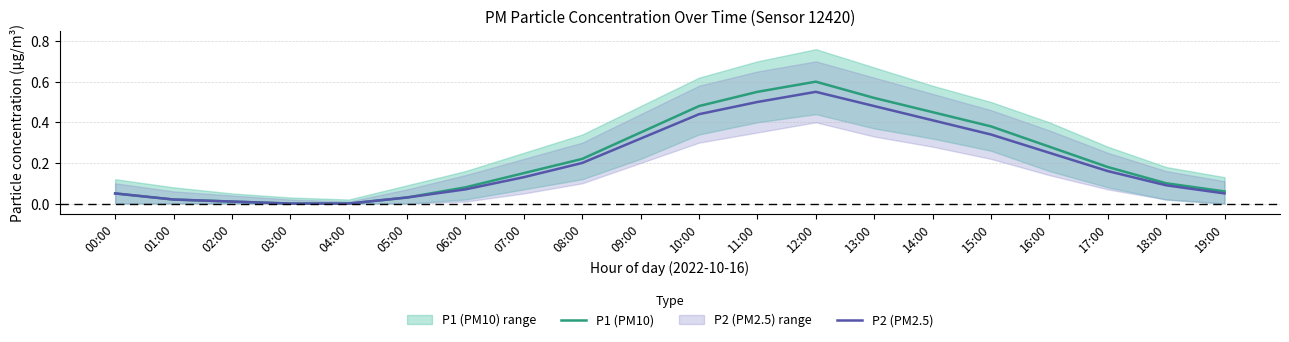

What is the average value of the P2 (PM2.5) series?

0.2